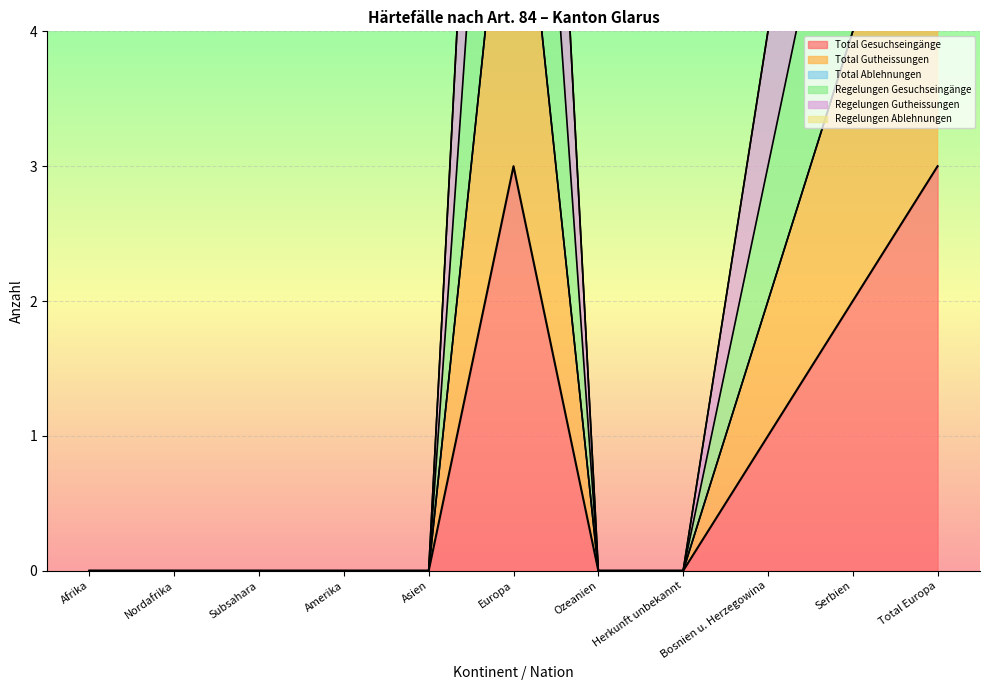

Reading left to right, list all the values displayed in this chart.

Total Gesuchseingänge: Afrika=0	Nordafrika=0	Subsahara=0	Amerika=0	Asien=0	Europa=3	Ozeanien=0	Herkunft unbekannt=0	Bosnien u. Herzegowina=1	Serbien=2	Total Europa=3
Total Gutheissungen: Afrika=0	Nordafrika=0	Subsahara=0	Amerika=0	Asien=0	Europa=6	Ozeanien=0	Herkunft unbekannt=0	Bosnien u. Herzegowina=2	Serbien=4	Total Europa=6
Regelungen Gesuchseingänge: Afrika=0	Nordafrika=0	Subsahara=0	Amerika=0	Asien=0	Europa=6	Ozeanien=0	Herkunft unbekannt=0	Bosnien u. Herzegowina=2	Serbien=4	Total Europa=6
Regelungen Gutheissungen: Afrika=0	Nordafrika=0	Subsahara=0	Amerika=0	Asien=0	Europa=9	Ozeanien=0	Herkunft unbekannt=0	Bosnien u. Herzegowina=3	Serbien=6	Total Europa=9